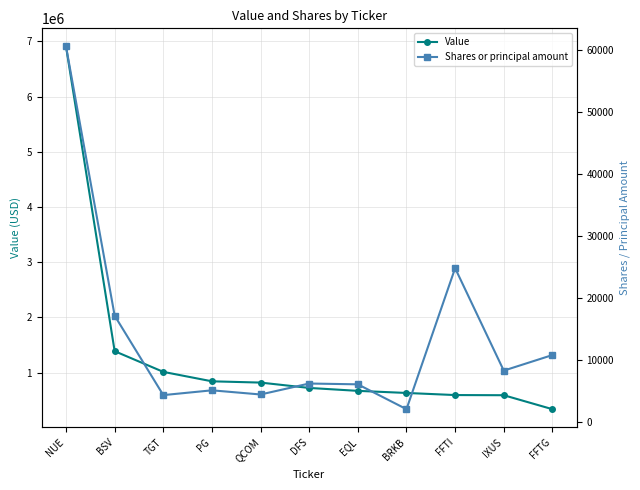

List the series in order of their overall mean, highest first.

Value, Shares or principal amount